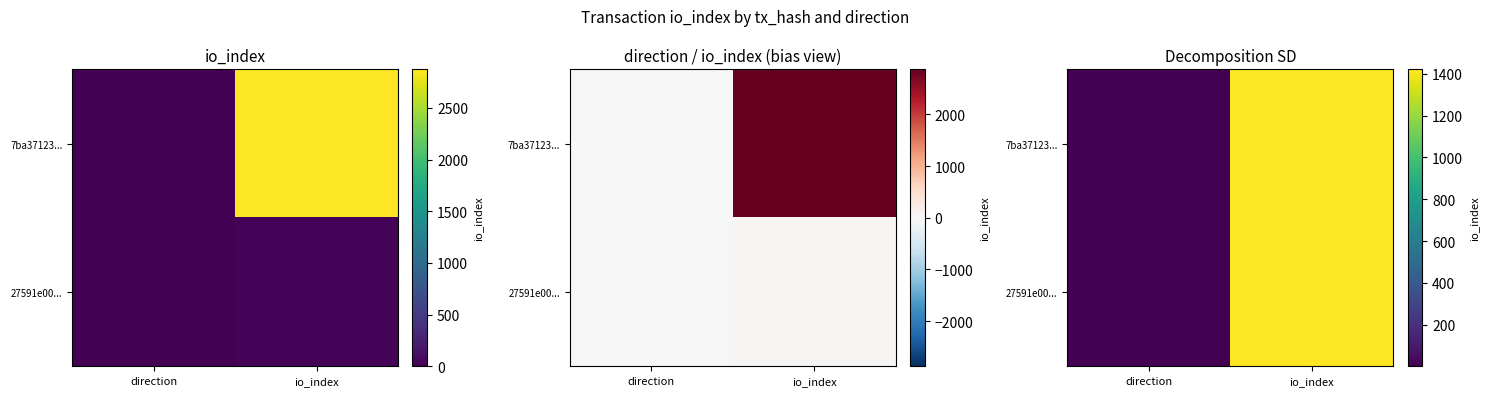

What is the minimum value for 7ba37123...?

1